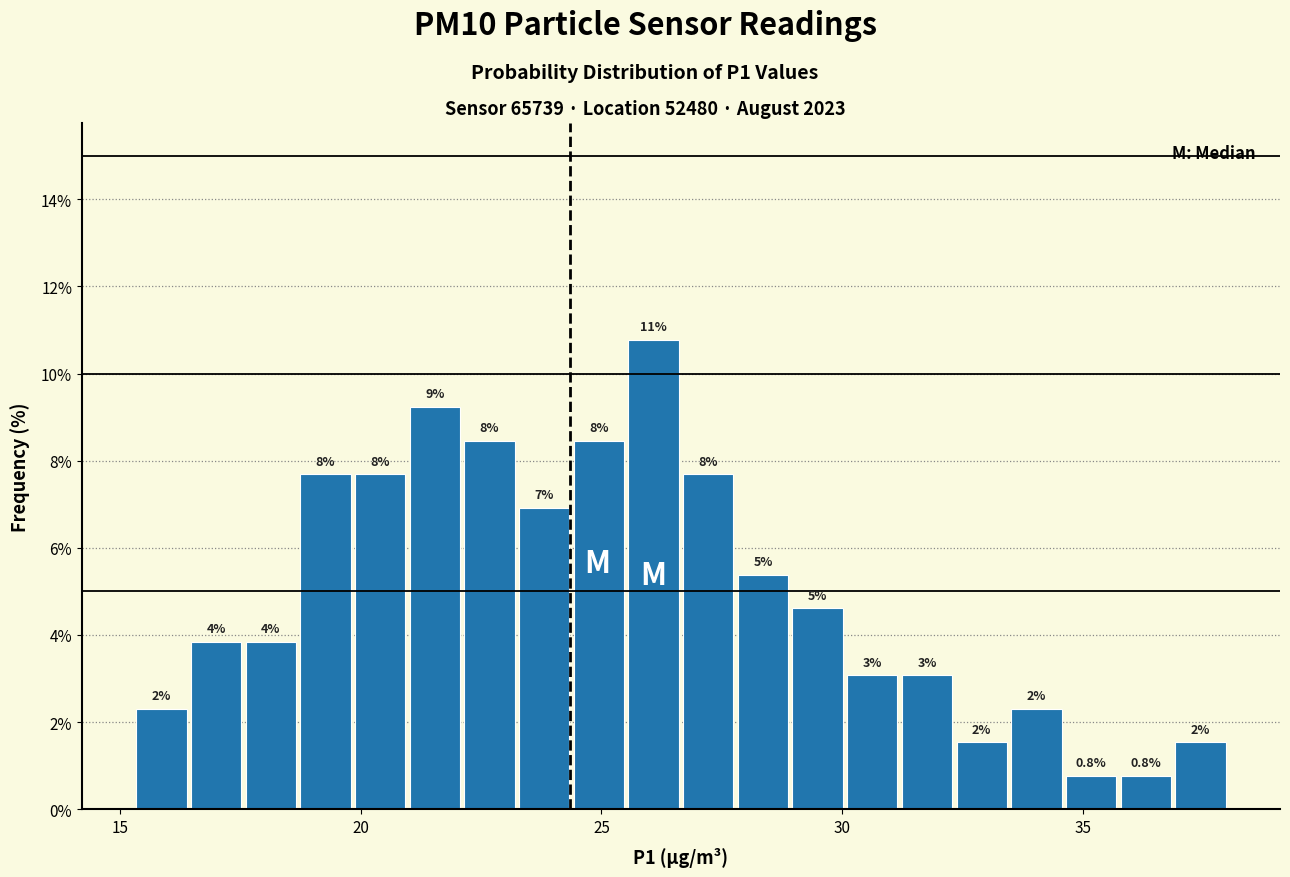

Around what value on the x-axis is the tallest bar? Give the approximate position of its centre, as read against the axis.

26.0